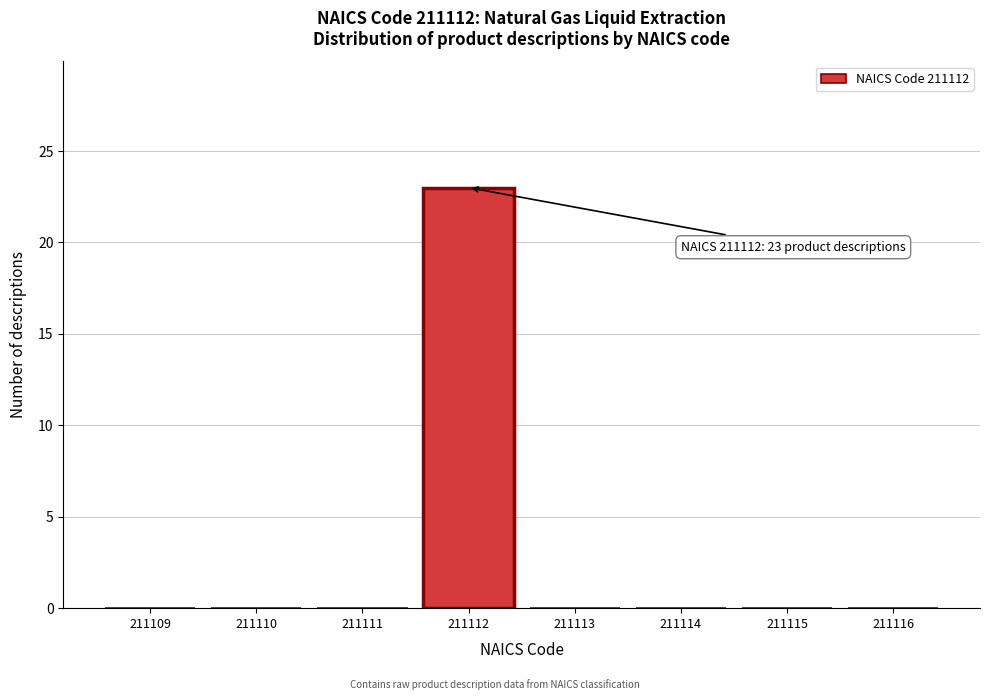

Reading right to left, what are all the values shown in this chart?

211116=0	211115=0	211114=0	211113=0	211112=23	211111=0	211110=0	211109=0